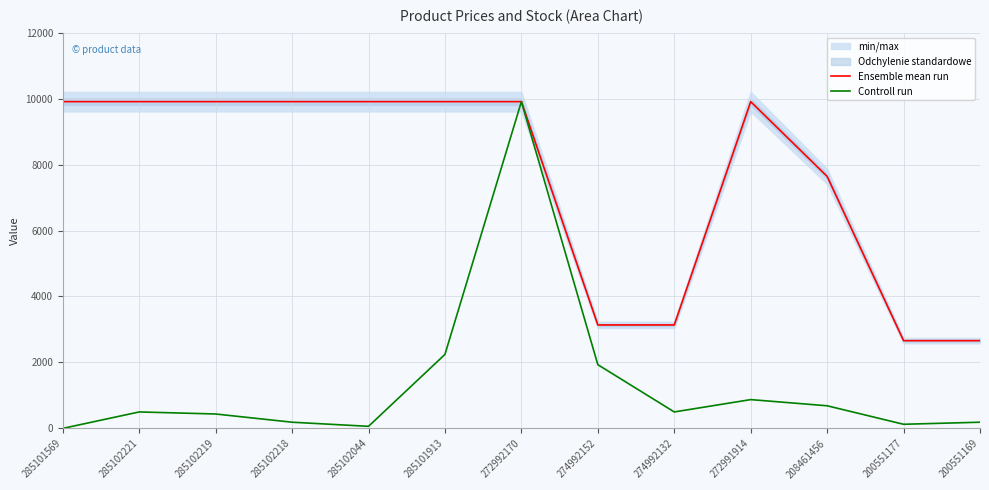

Does the chart have visible grid lines?

Yes